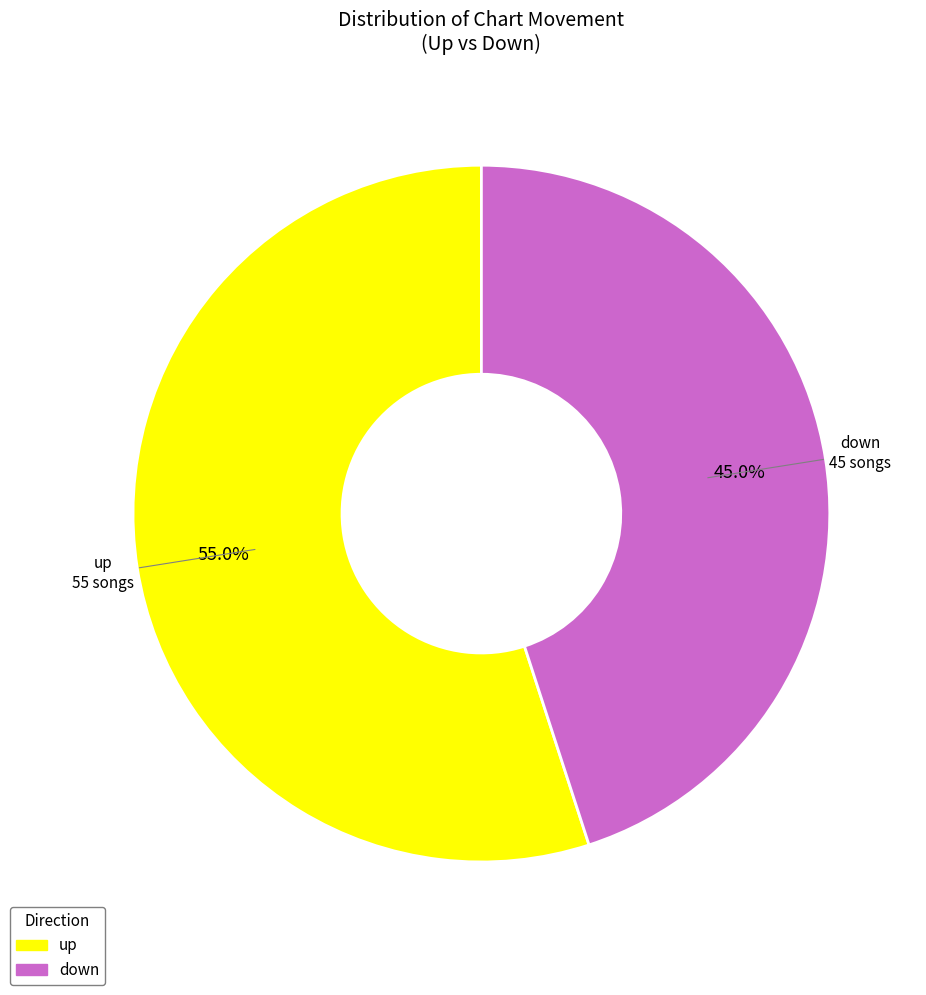

Between up and down, which is larger?

up